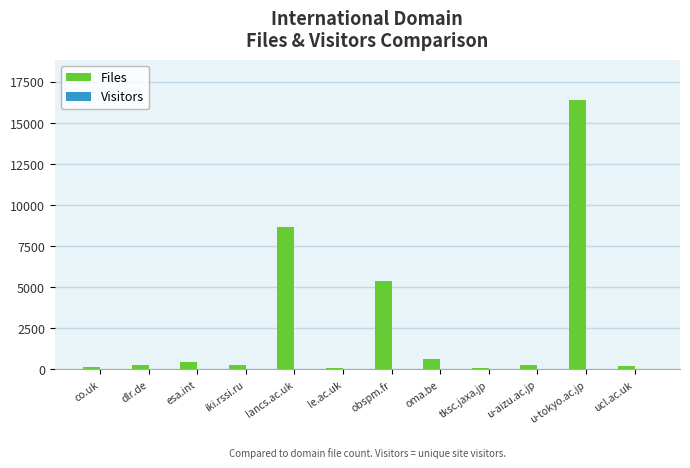

Which series changed the most between lancs.ac.uk and u-aizu.ac.jp?

Files